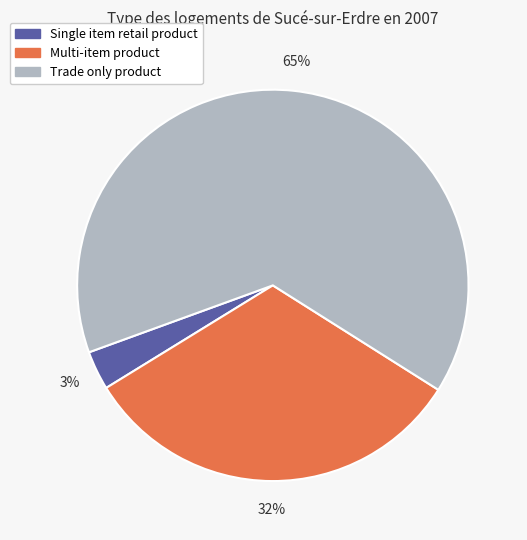

What is the largest slice in the pie chart?

Trade only product